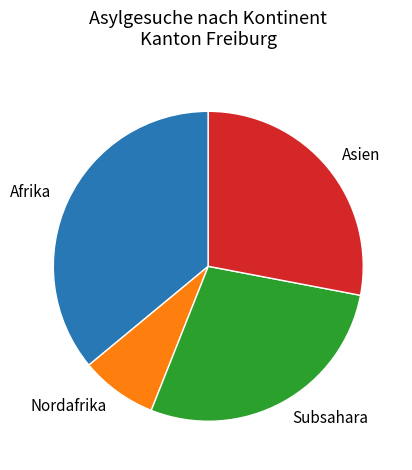

Is there a majority slice in this chart?

No